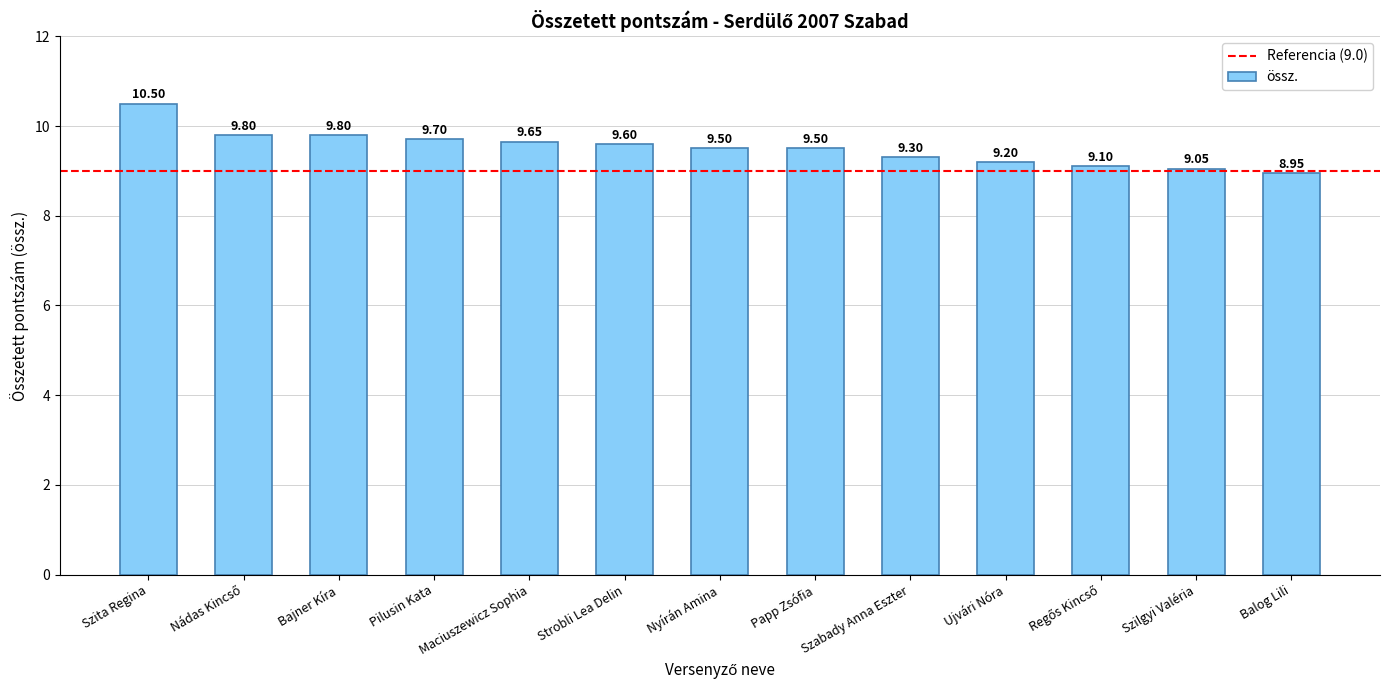

Is it true that the value at Strobli Lea Delin is 9.6?

True